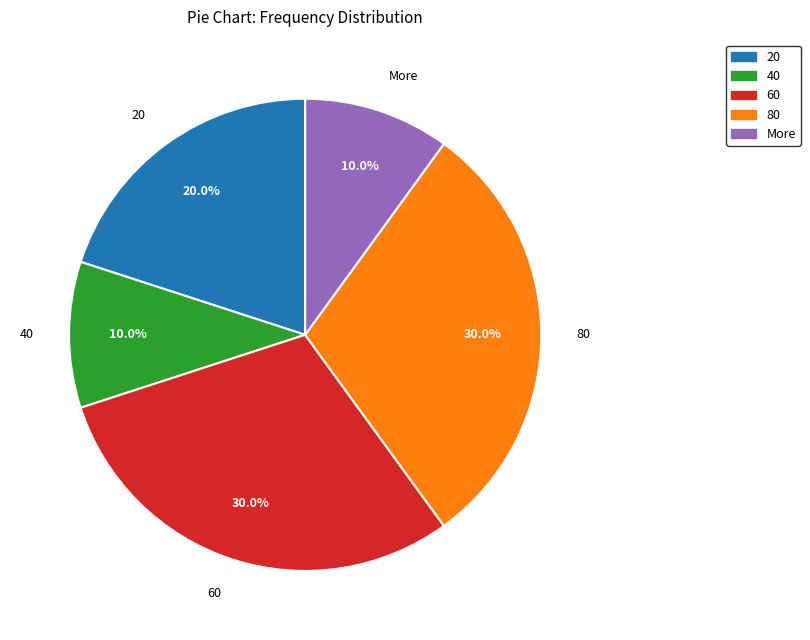

Is it true that 60 is 16% of the pie?

False